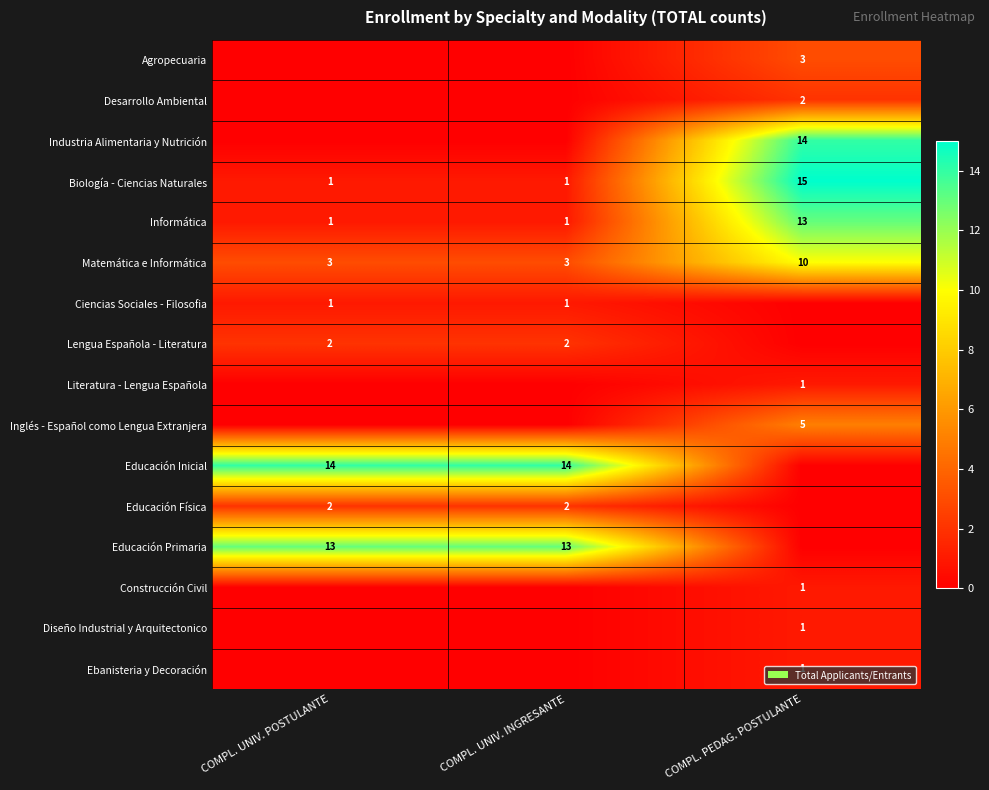

Count the Informática values in the range 1 to 13.

3